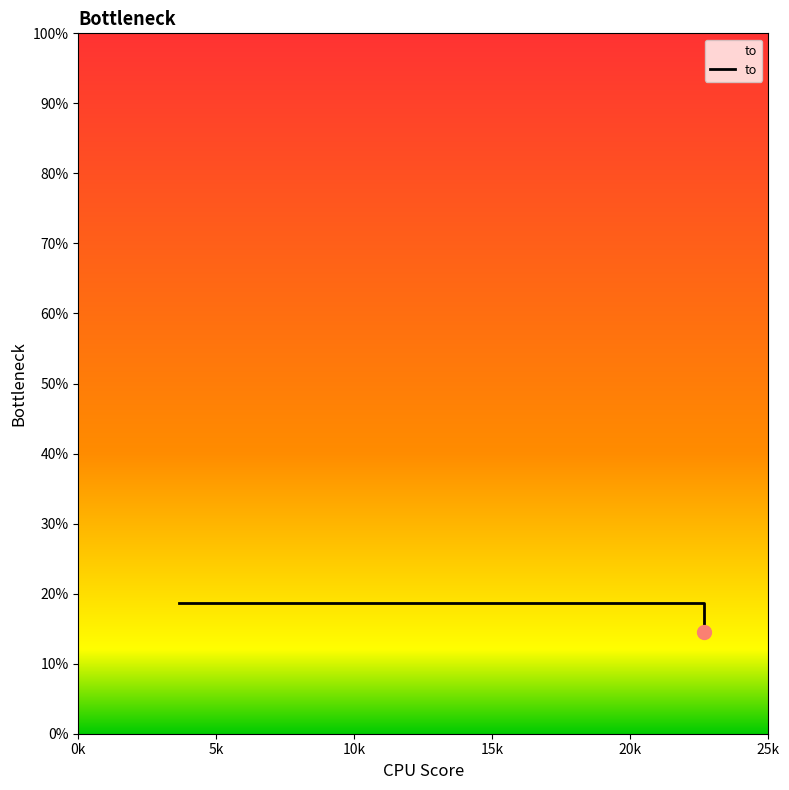

The value at 0k is 1406. True or false?

False